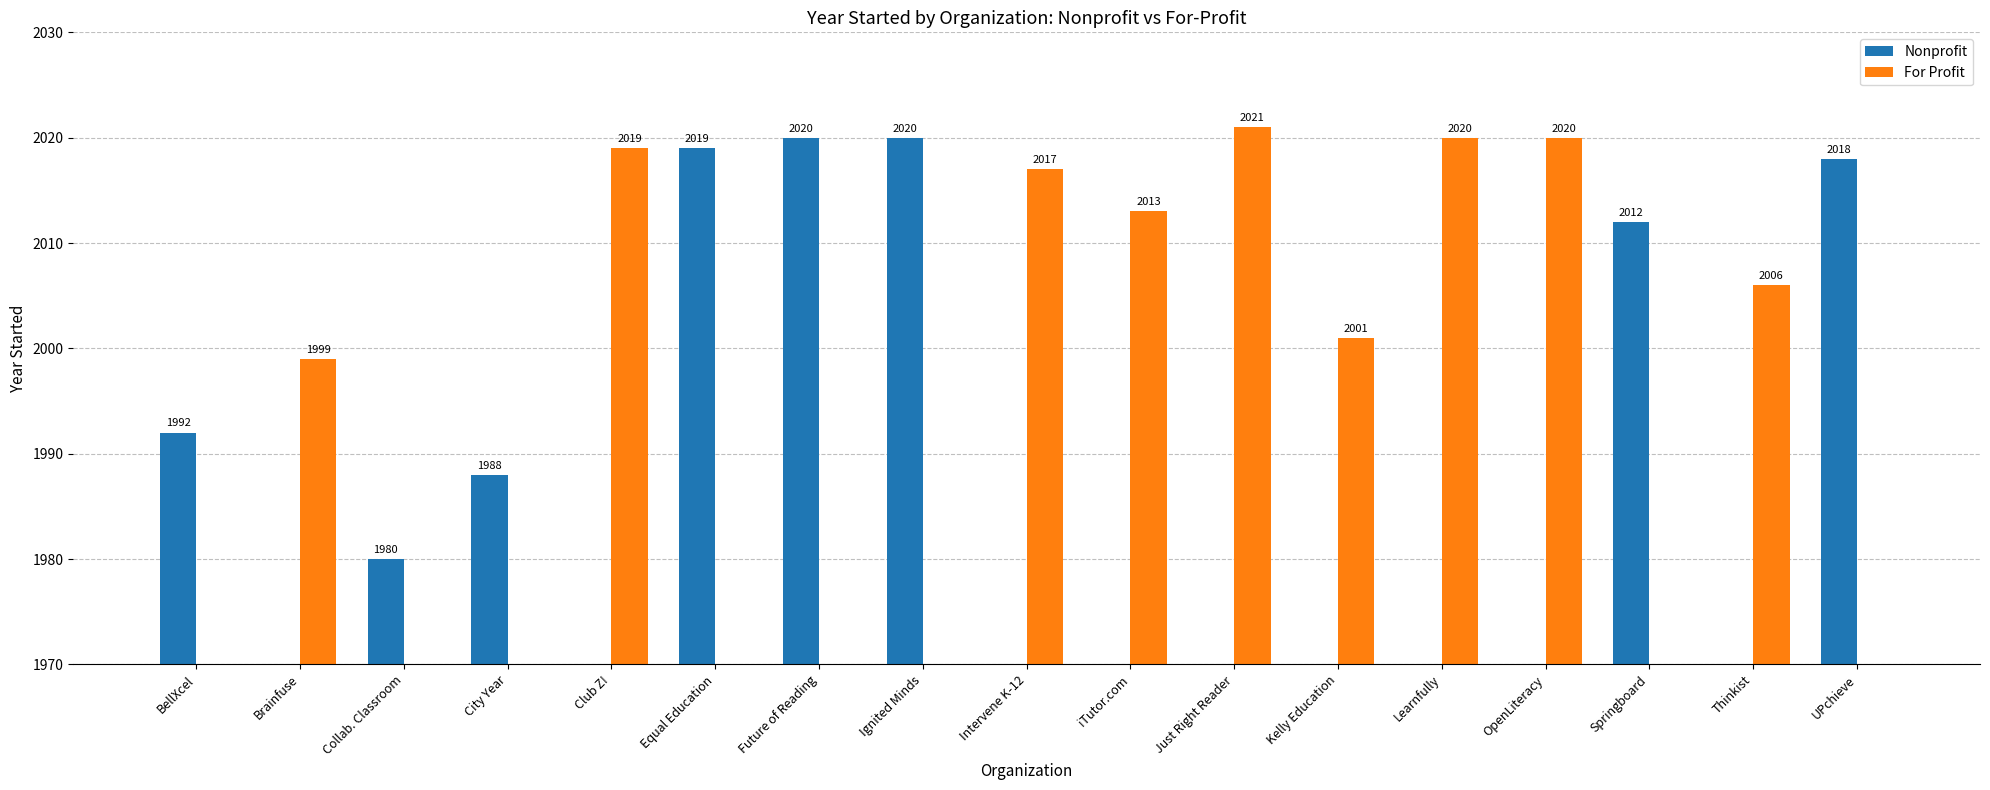

How many values in For Profit are above zero?

9